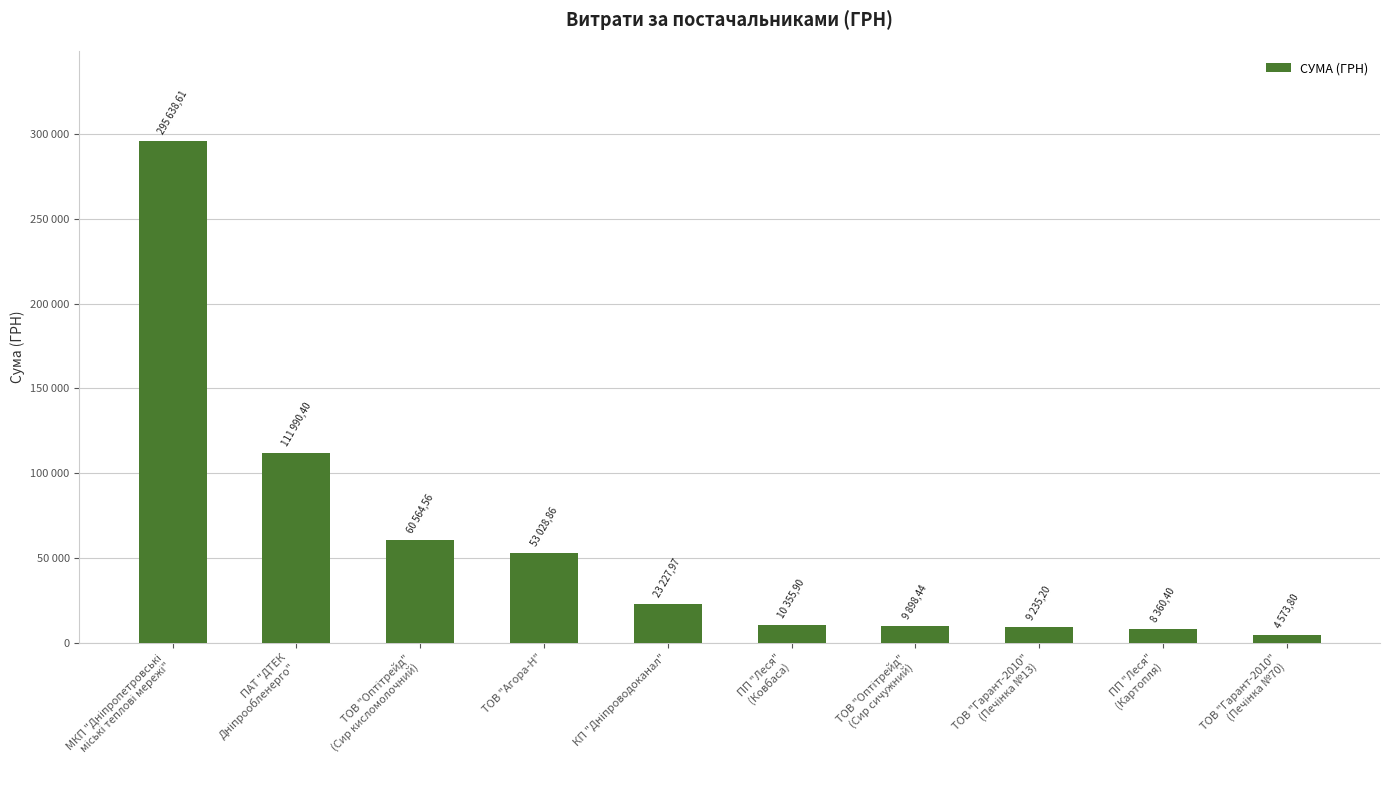

What is the ratio of the value at МКП "Дніпропетровські
міські теплові мережі" to the value at КП "Дніпроводоканал"?

12.7